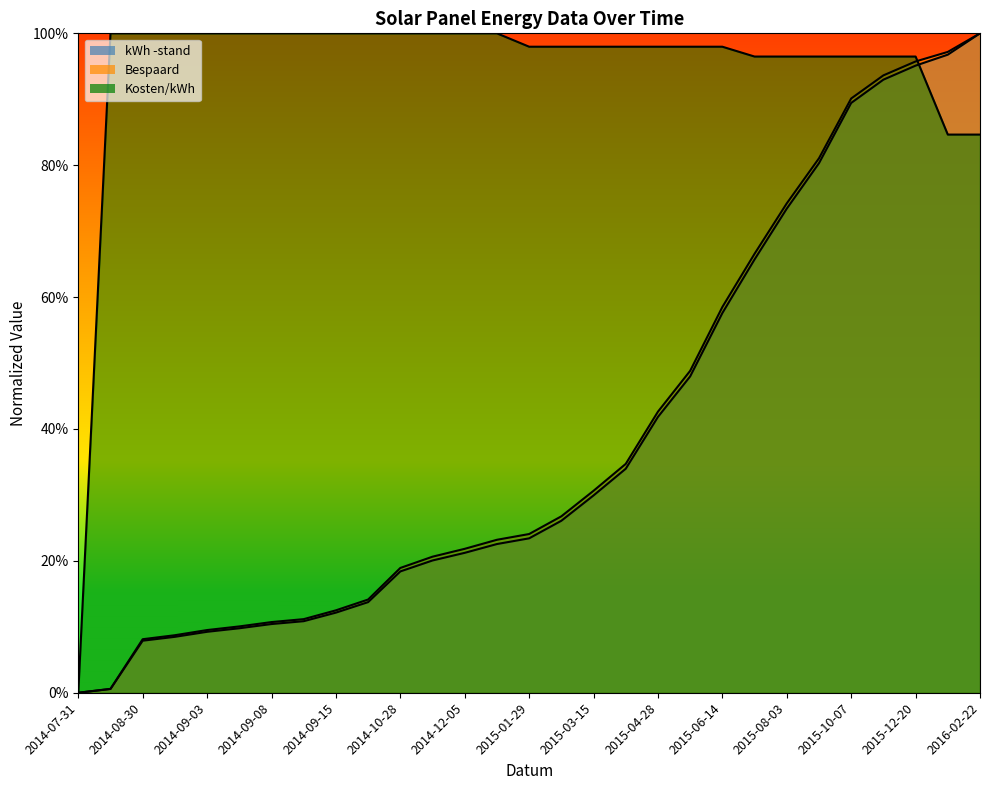

Is it true that Bespaard equals 1.0 at 2015-06-14?

False